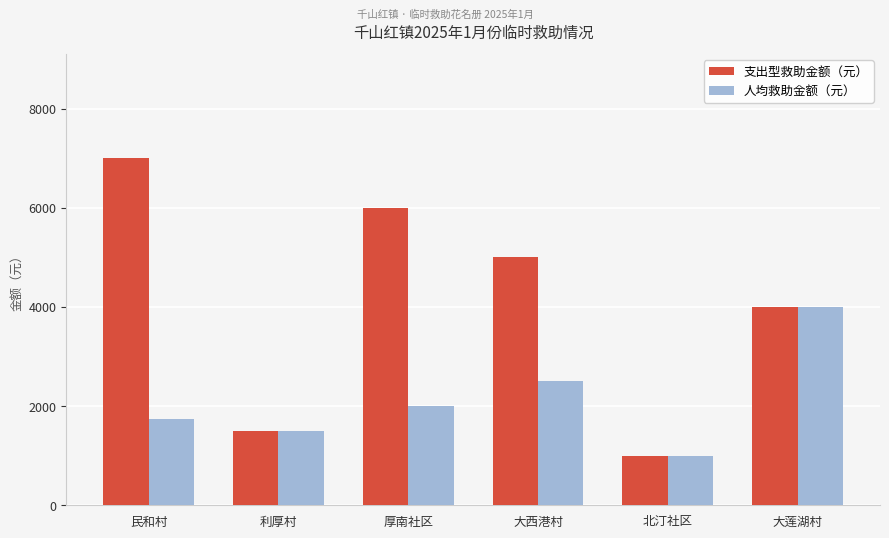

Which series has the largest range (max minus min)?

支出型救助金额（元）